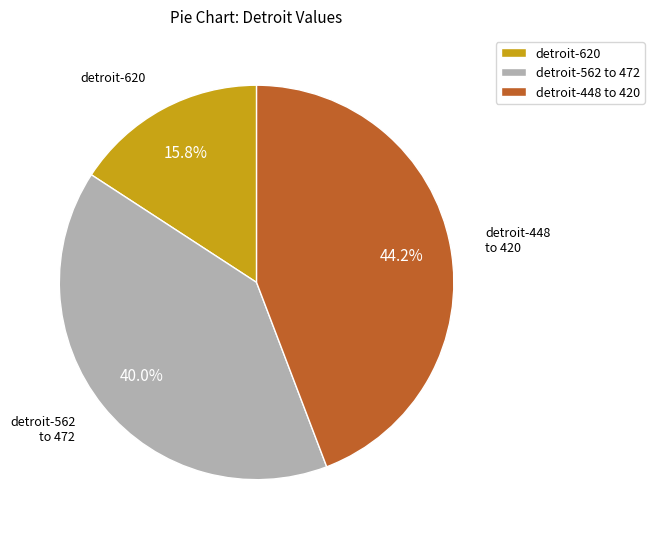

Which slice is the smallest?

detroit-620